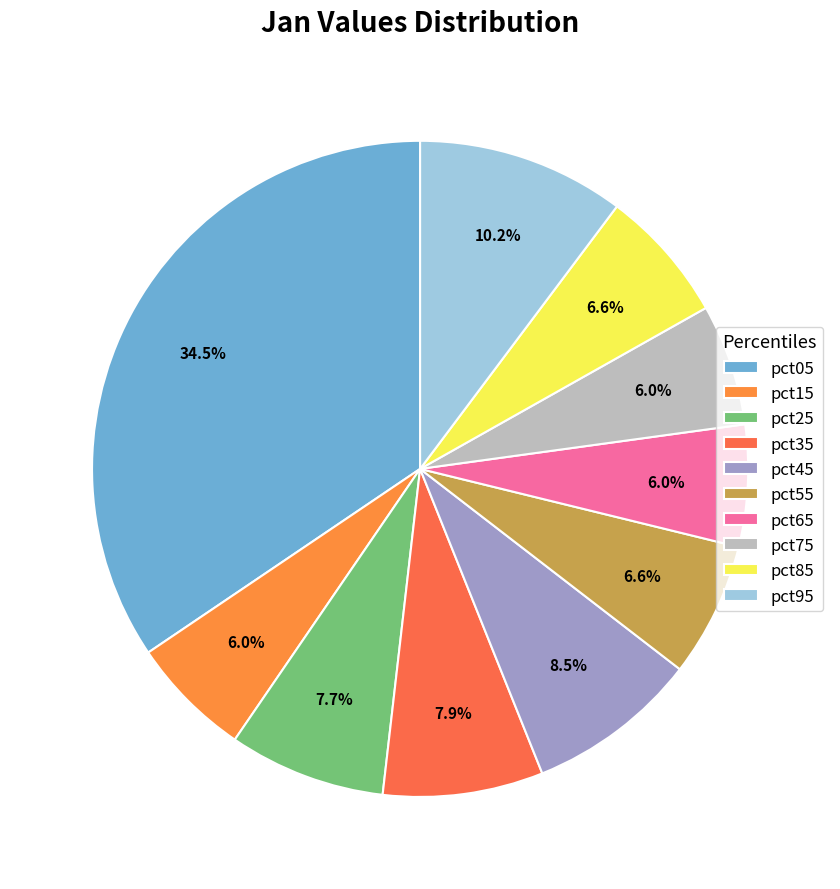

Which has a higher value, pct95 or pct25?

pct95